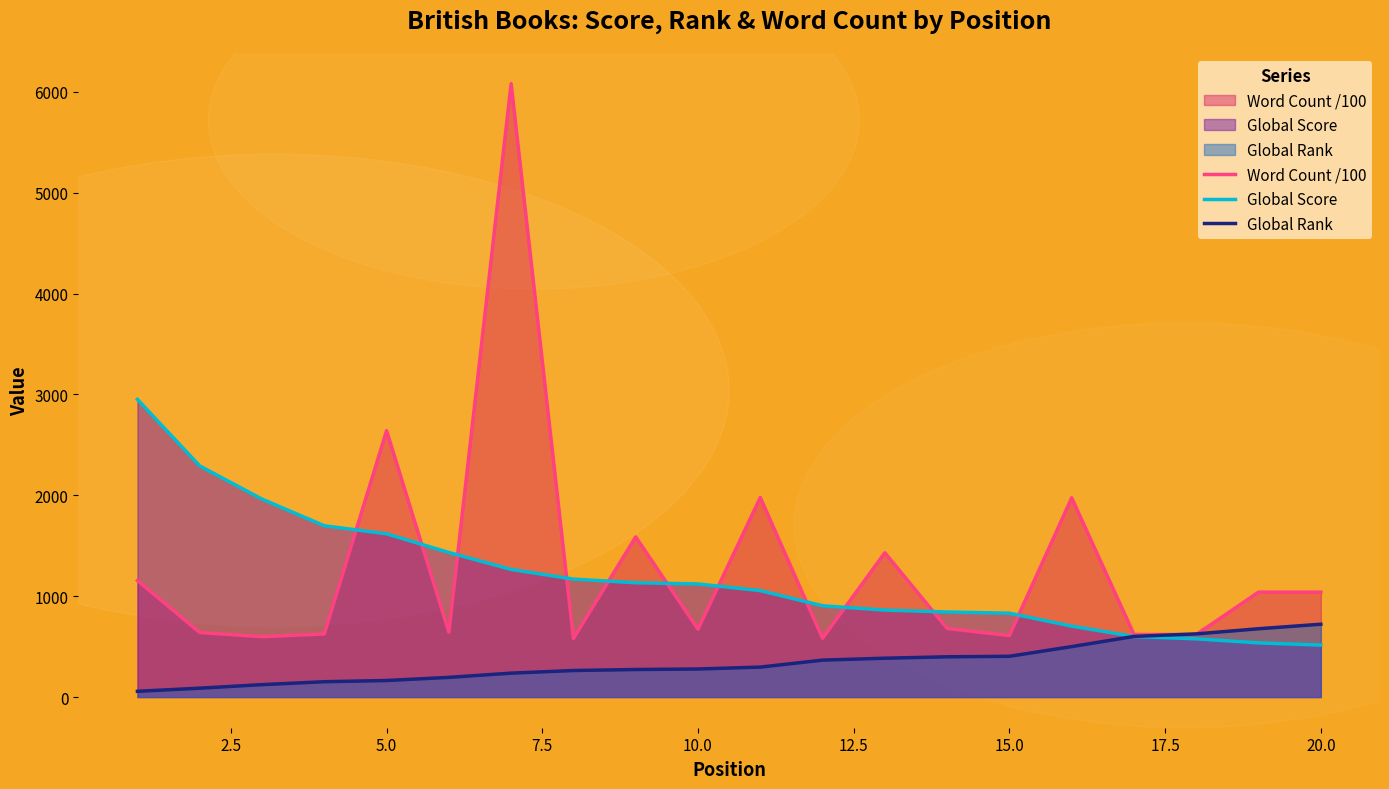

True or false: Word Count /100 has more than 2 points higher than both neighbors.

True